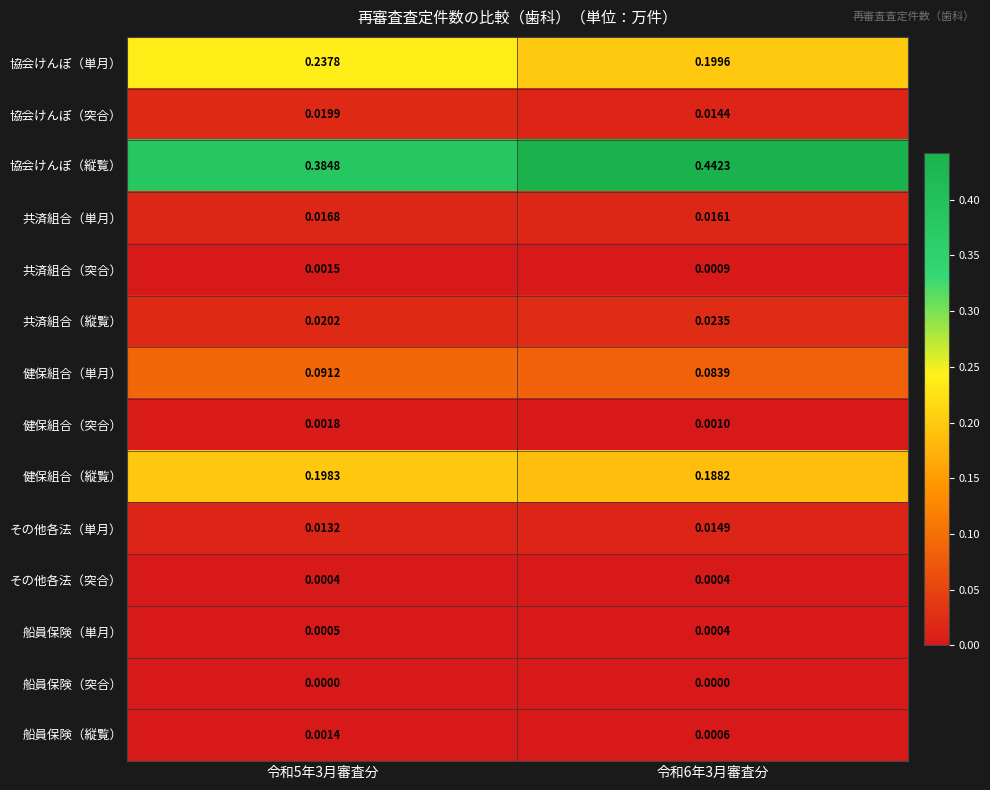

Which series has the largest range (max minus min)?

協会けんぽ（縦覧）